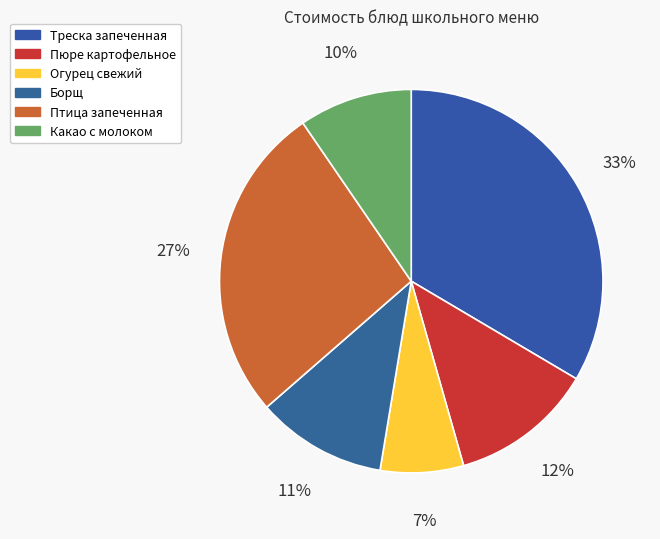

How many segments does this pie chart have?

6